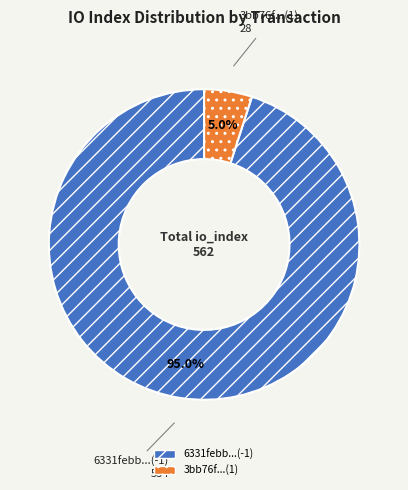

What is the majority slice?

6331febb...(-1)